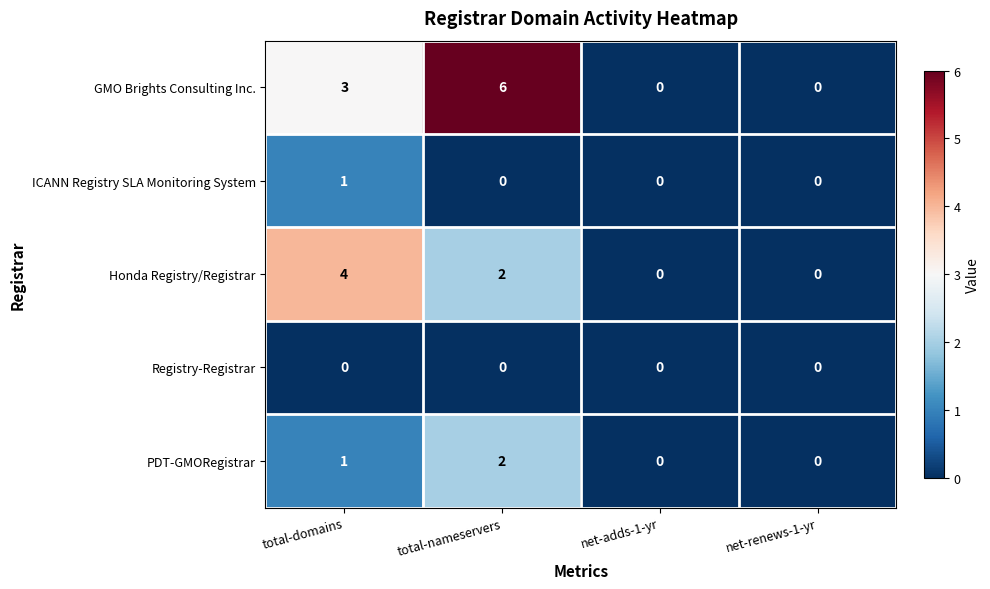

The GMO Brights Consulting Inc. series shows 0 at net-adds-1-yr. True or false?

True